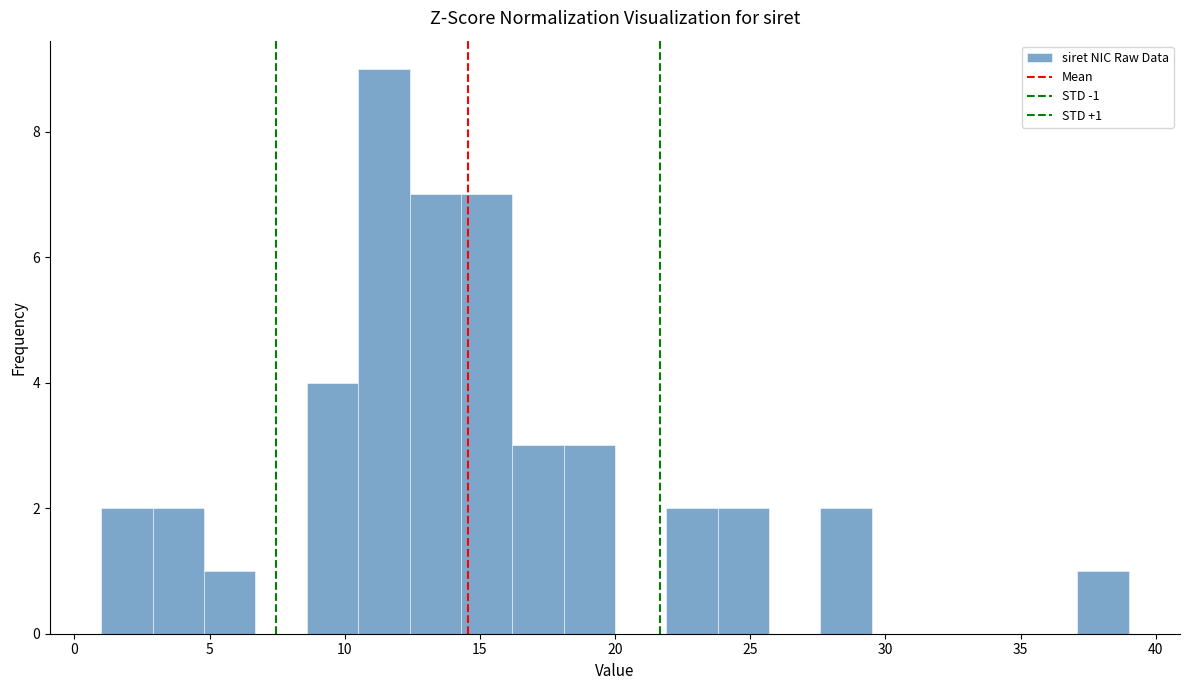

Read against the x-axis, roughly where is the centre of the tallest bar?

11.5